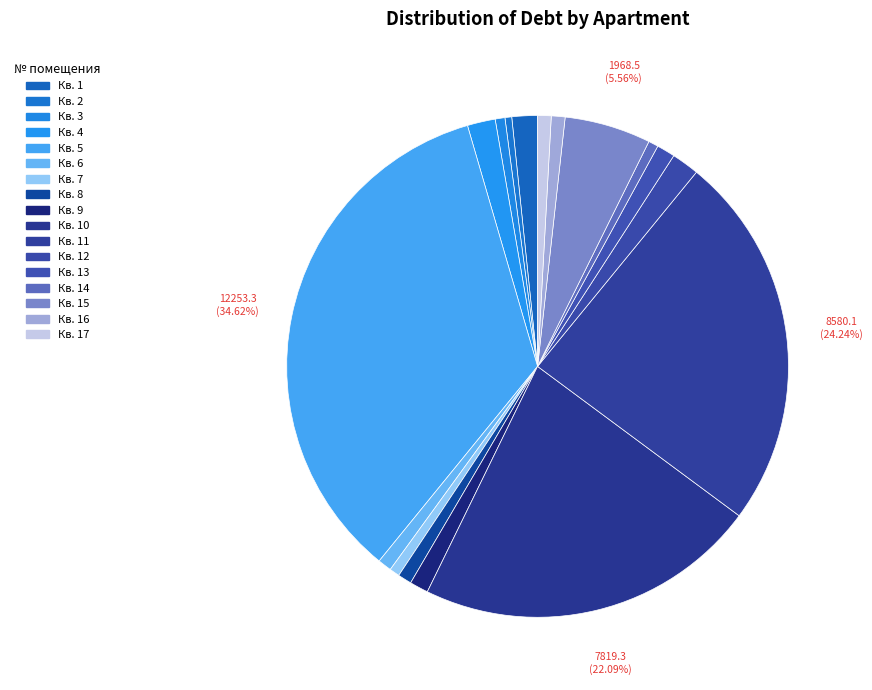

Which slice is the largest?

5